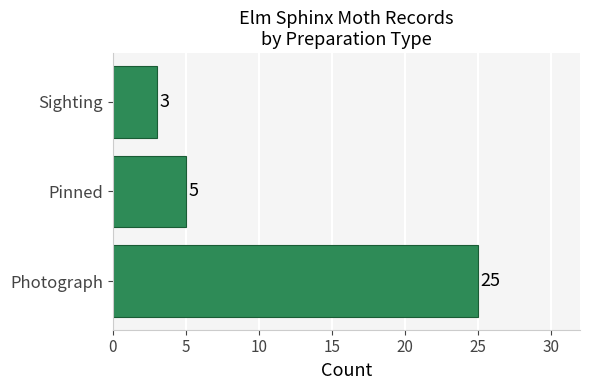

Are the bars grouped side by side (vs. stacked)?

No